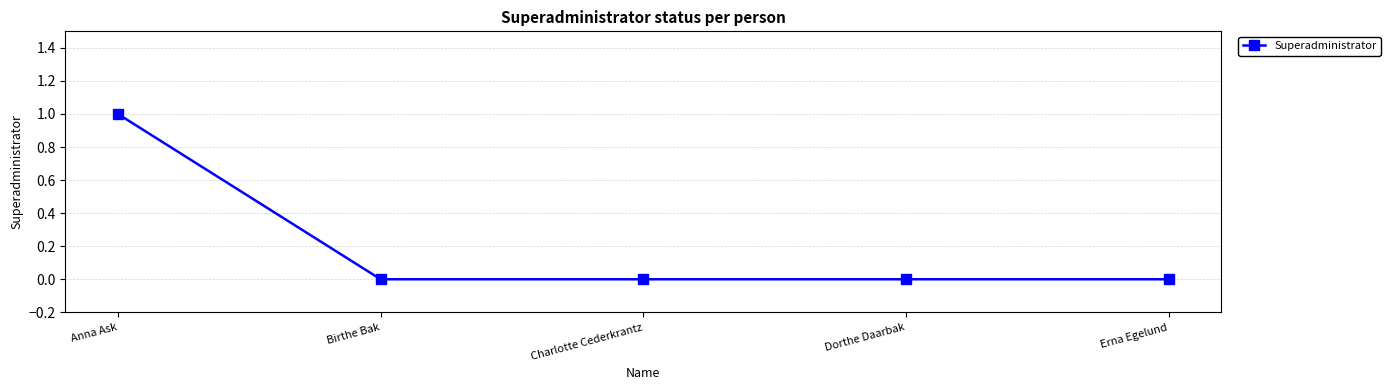

True or false: the data shows 0 at Birthe Bak.

True